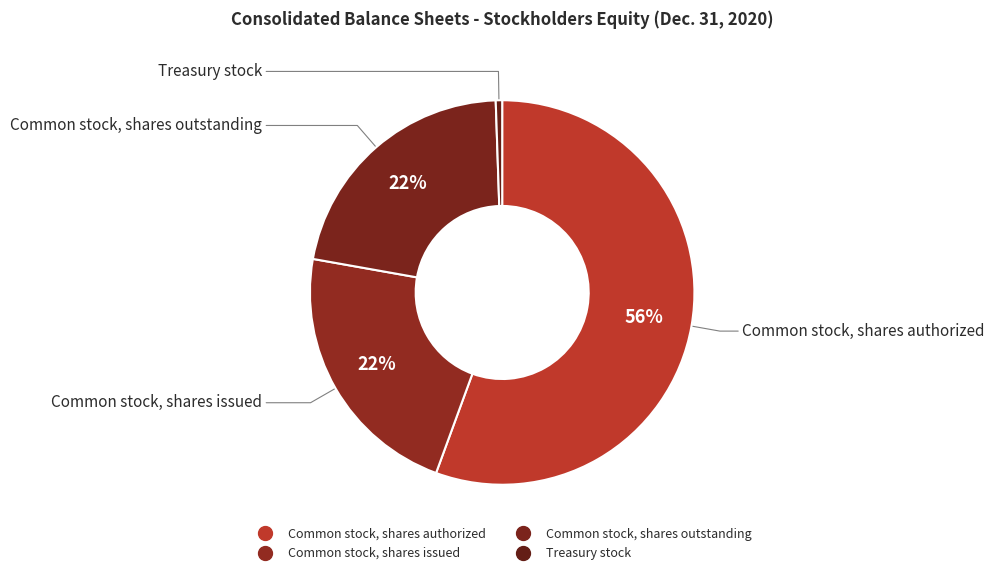

How many segments does this pie chart have?

4